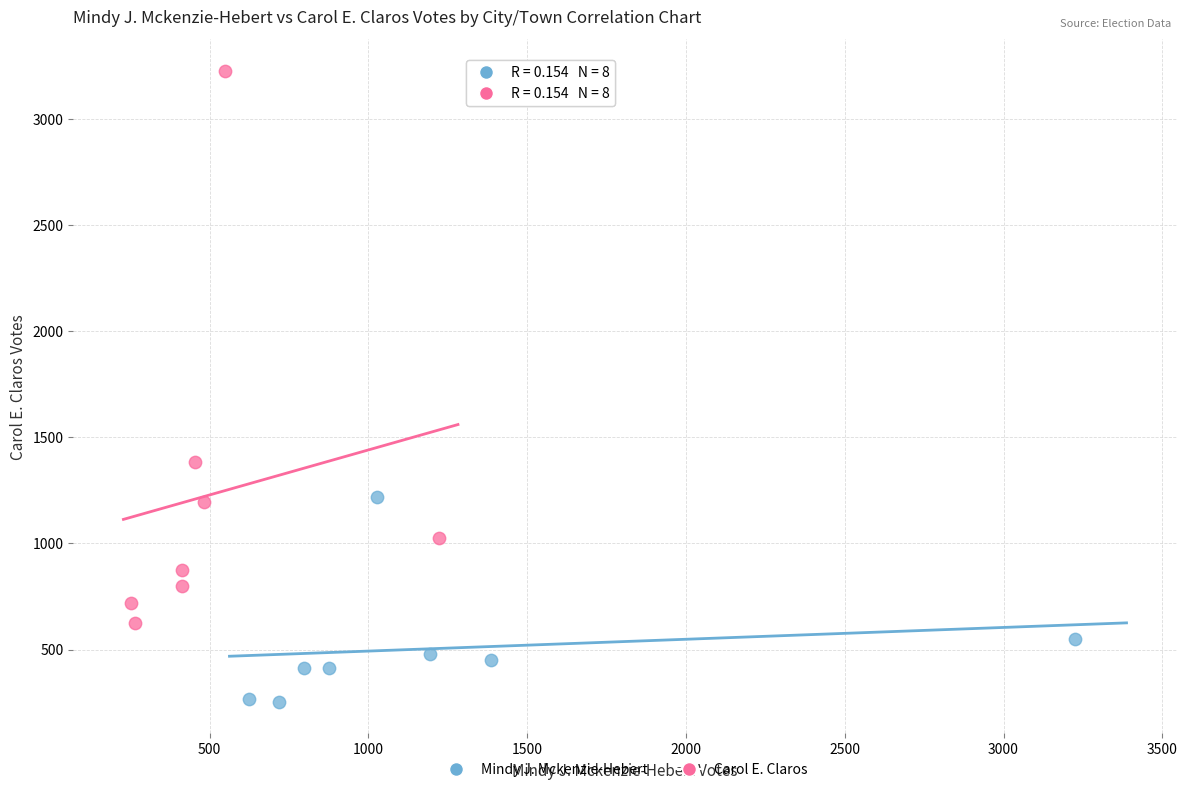

Which series has the largest Y range (max minus min)?

Carol E. Claros